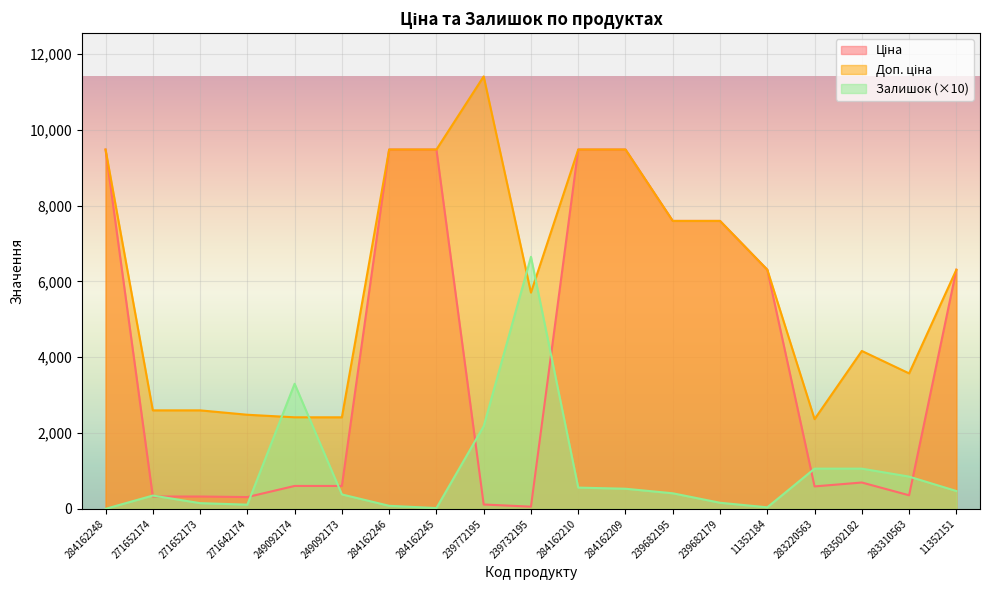

Which series has the widest spread of values?

Ціна